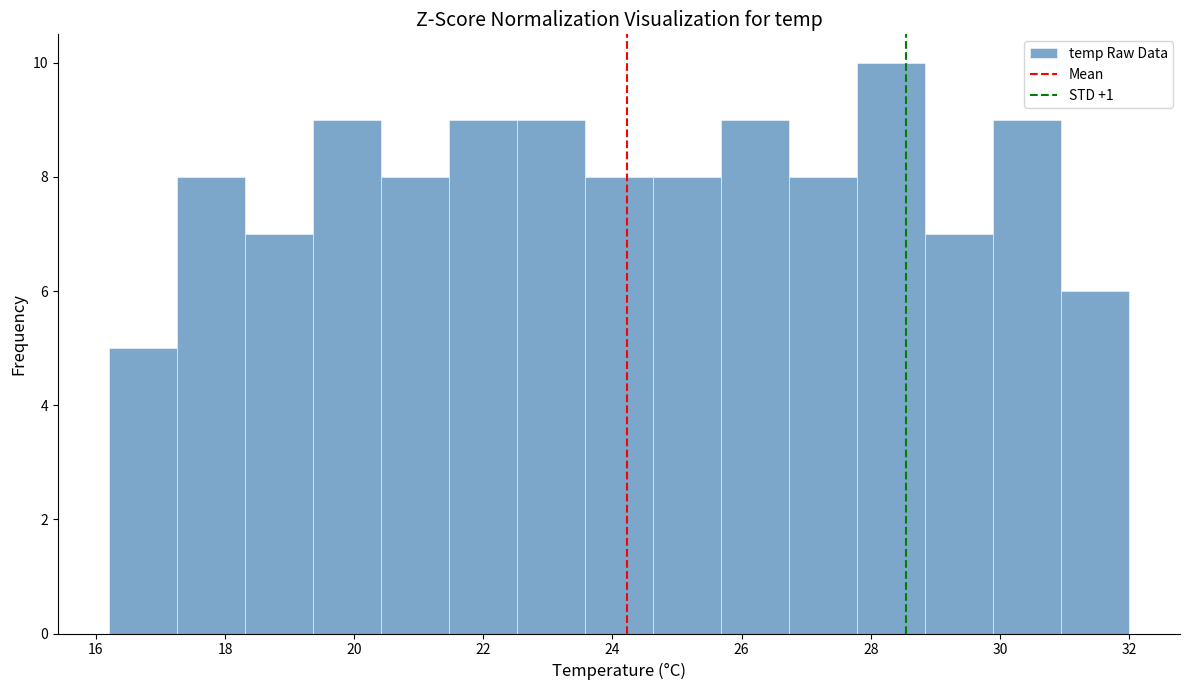

Reading left to right, list every bar in this chart as the range it spans on the x-axis followed by its height. Neither the bar edges nor the heights are printed on the chart, so give them approximately, as read against the axes.

16.2 to 17.2: 5
17.2 to 18.4: 8
18.4 to 19.4: 7
19.4 to 20.4: 9
20.4 to 21.4: 8
21.4 to 22.6: 9
22.6 to 23.6: 9
23.6 to 24.6: 8
24.6 to 25.6: 8
25.6 to 26.8: 9
26.8 to 27.8: 8
27.8 to 28.8: 10
28.8 to 29.8: 7
29.8 to 31.0: 9
31.0 to 32.0: 6